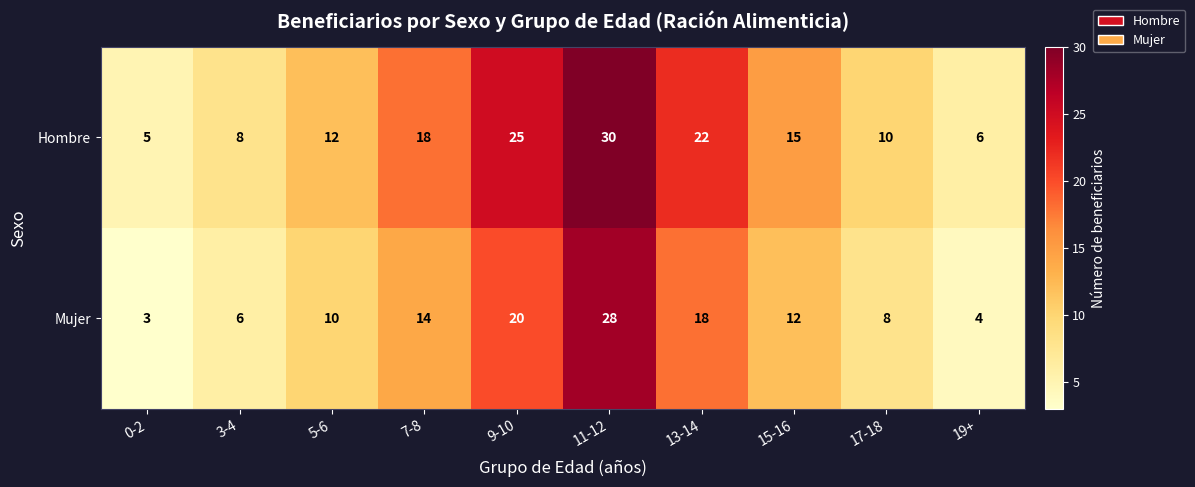

What is the difference between the maximum and second lowest values in the Hombre series?

24